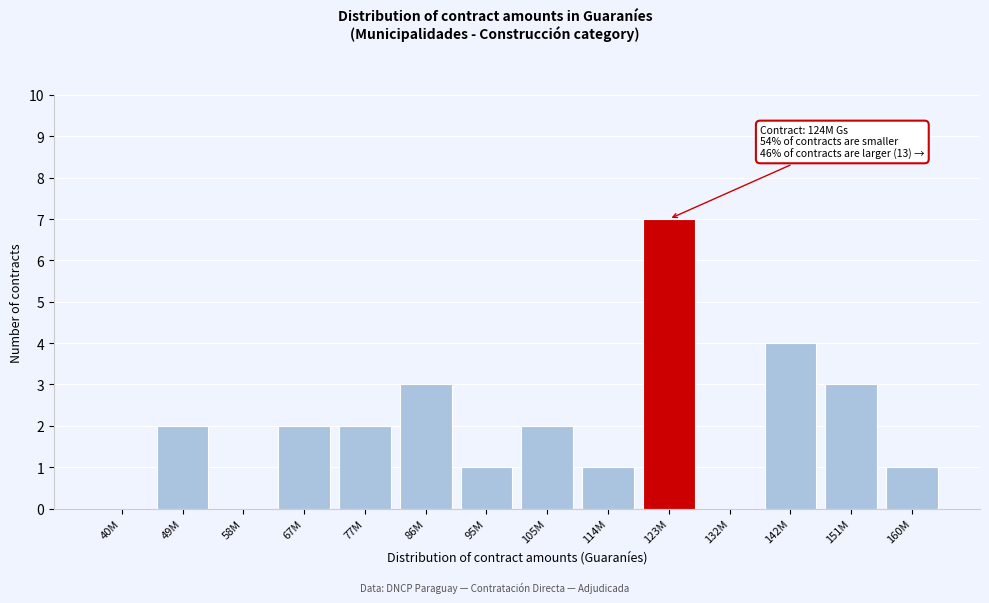

Reading right to left, list all the values displayed in this chart.

160M=1	151M=3	142M=4	132M=0	123M=7	114M=1	105M=2	95M=1	86M=3	77M=2	67M=2	58M=0	49M=2	40M=0